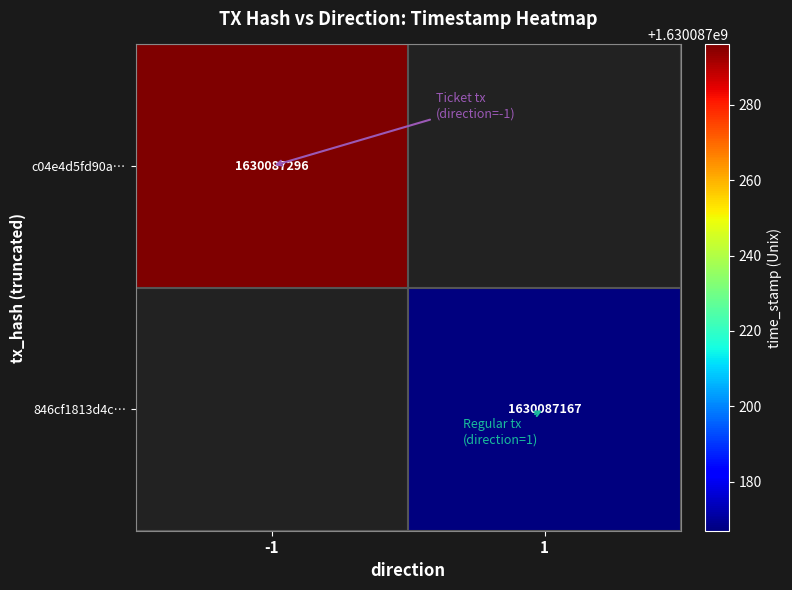

Rank the series by their average value, from highest to lowest.

c04e4d5fd90a857f3b7a9e13f3b123bff9d536b, 846cf1813d4c1c4aa473d1ca95f08a2cebdb00e